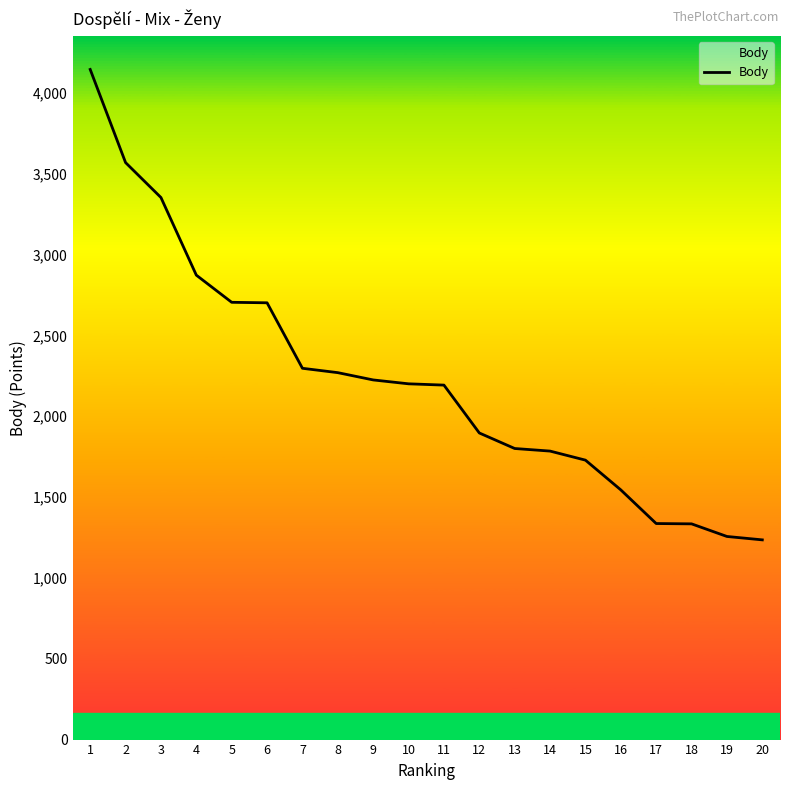

What is the ratio of the value at 14 to the value at 8?

0.8